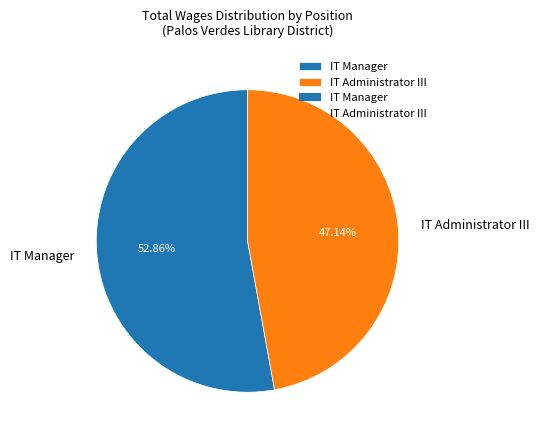

Rank the categories by value from lowest to highest.

IT Administrator III, IT Manager